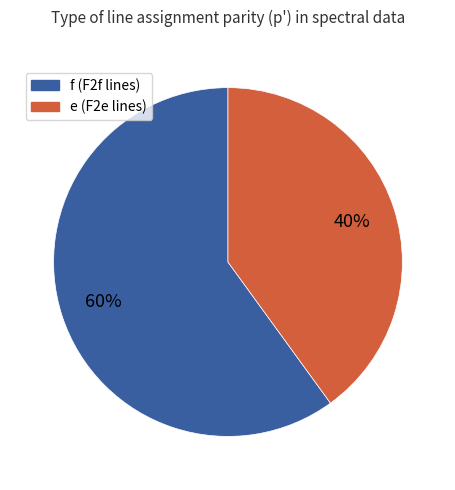

Is there any slice that represents more than half of the pie?

Yes